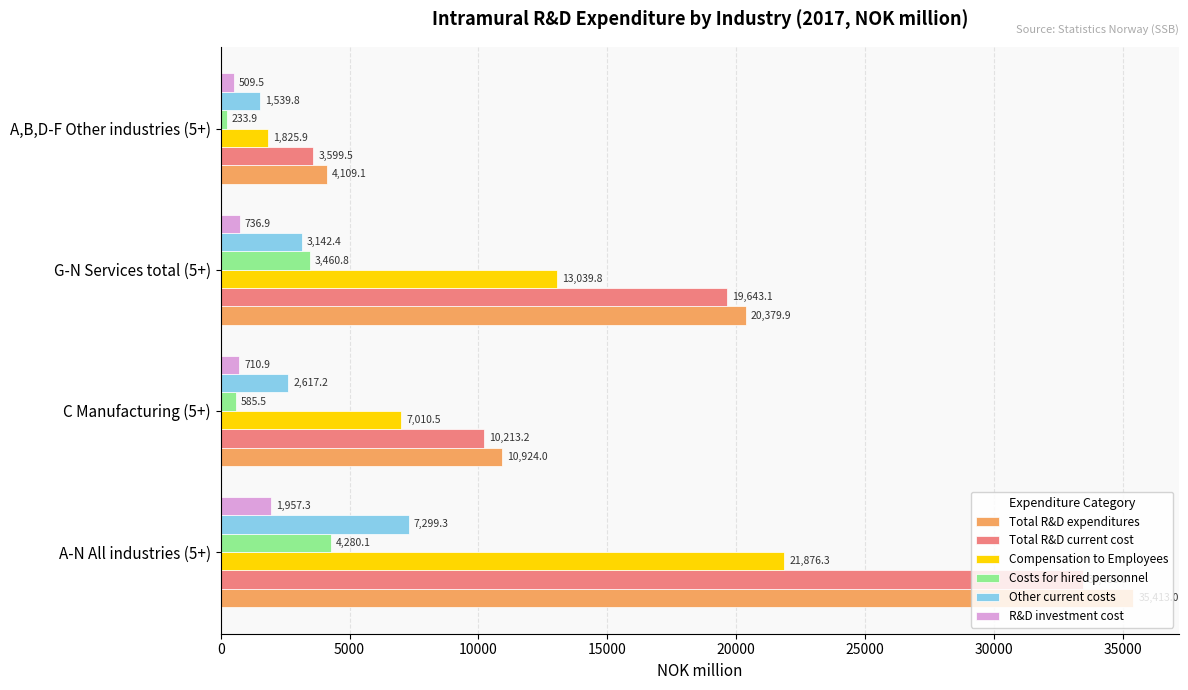

Is it true that Compensation to Employees equals 671.8 at A,B,D-F Other industries (5+)?

False